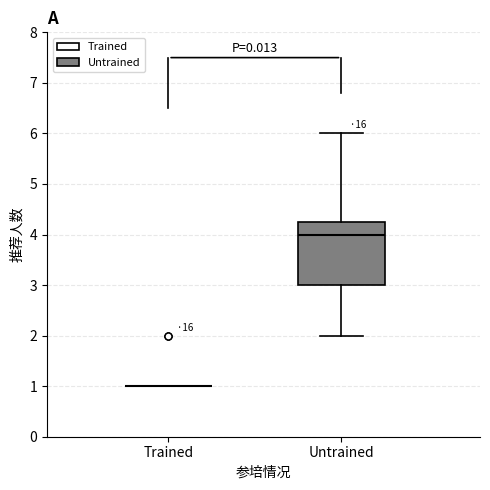

Reading left to right, read every box against the y-axis: the position of its median line, the range the box covers, and the ends of its whiskers. The values are not printed on the chart, so give them approximately, as read against the axis.

Trained: box collapsed to a line at 1.0, whiskers 1.0 to 1.0
Untrained: median 4.0, box 3.0 to 4.3, whiskers 2.0 to 6.0